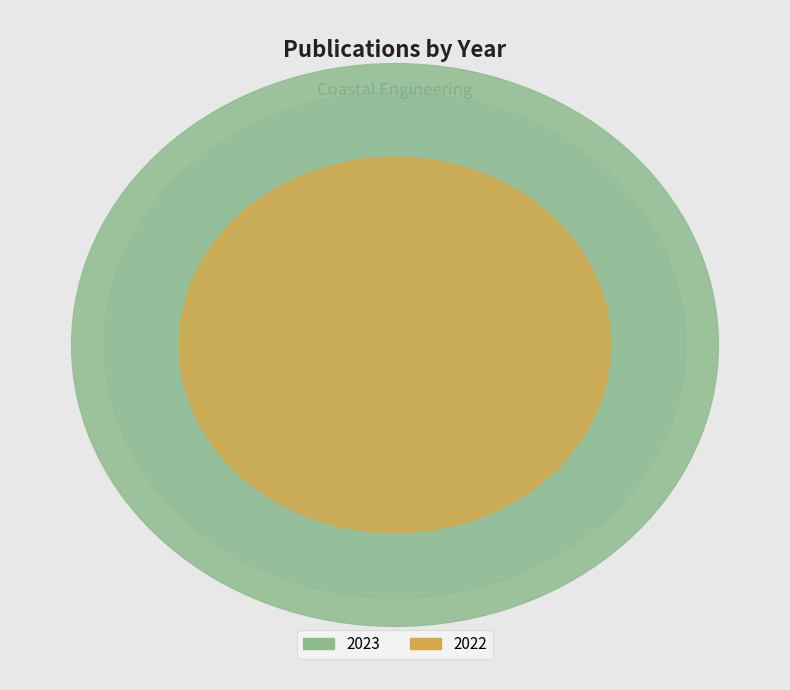

Do 2022 and 2023 together represent more than half of the pie?

Yes